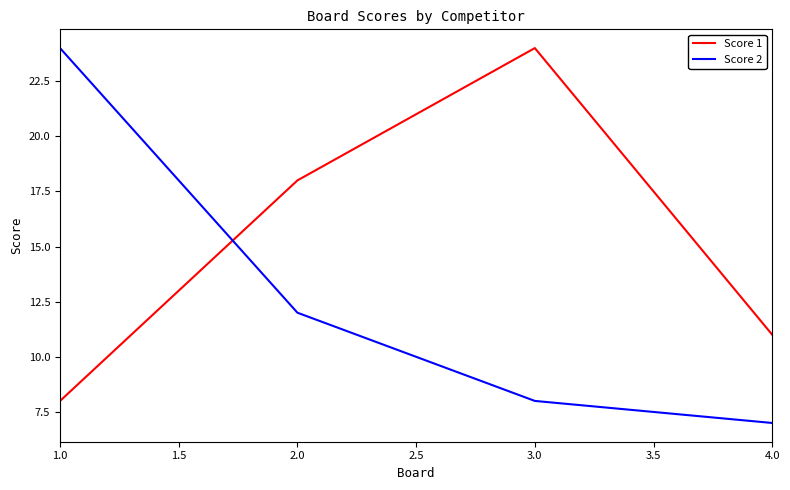

What position from the left is 4.0?

4